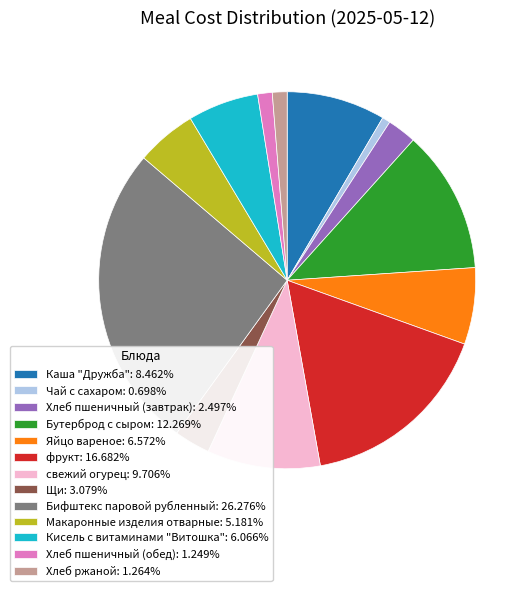

Do свежий огурец and Бифштекс паровой рубленный together represent more than half of the pie?

No